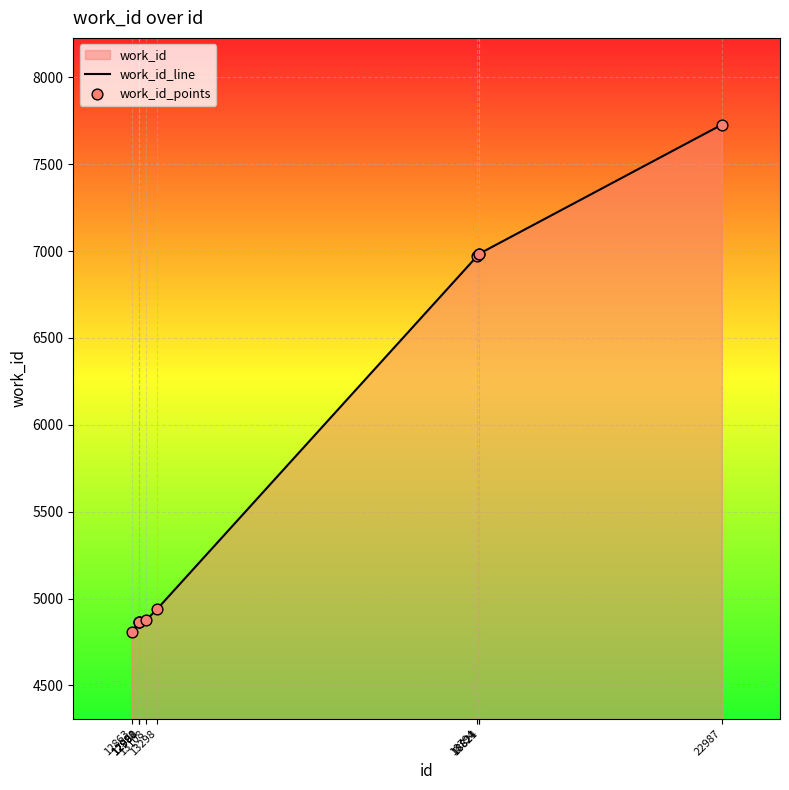

What is the total value across all series at 18821?

13966